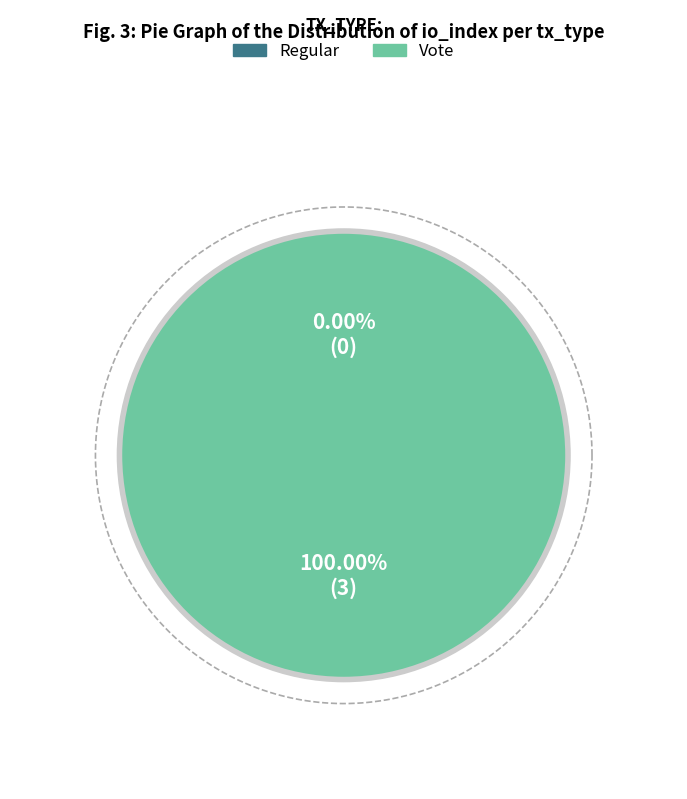

Which category accounts for the majority?

Vote